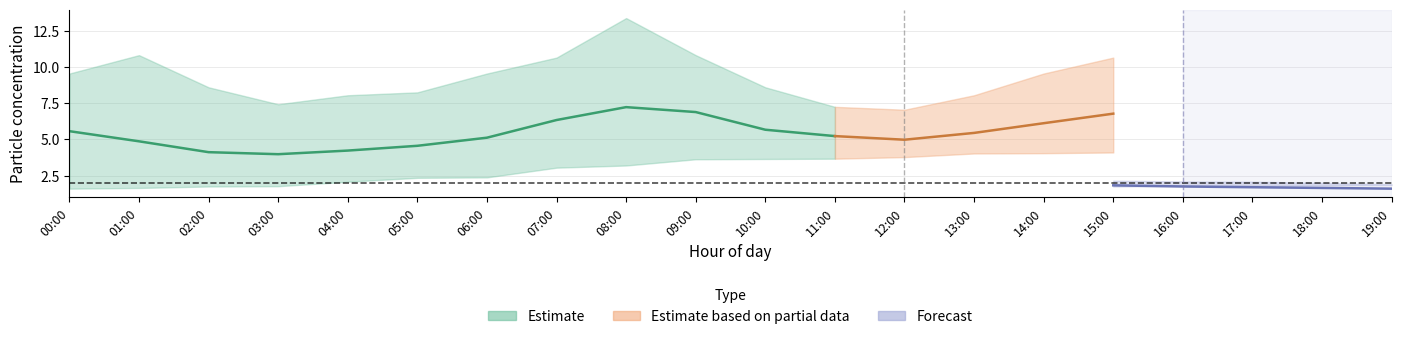

What is the label of the 5th point from the left?

04:00